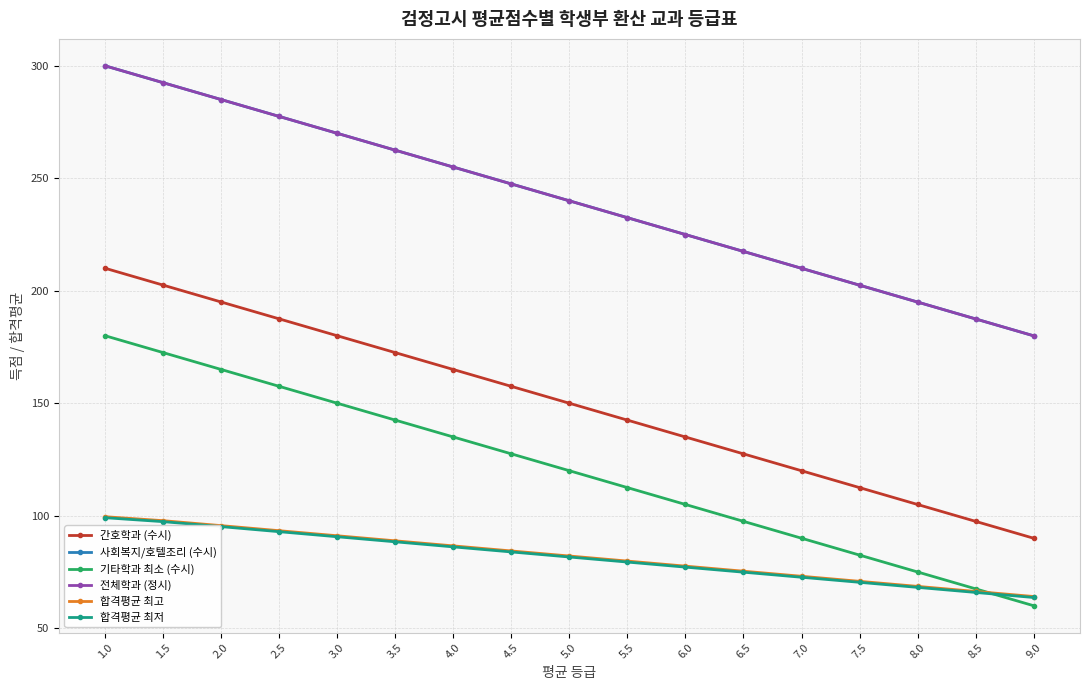

Reading left to right, what are all the values shown in this chart?

간호학과 (수시): 1.0=210.0	1.5=202.5	2.0=195.0	2.5=187.5	3.0=180.0	3.5=172.5	4.0=165.0	4.5=157.5	5.0=150.0	5.5=142.5	6.0=135.0	6.5=127.5	7.0=120.0	7.5=112.5	8.0=105.0	8.5=97.5	9.0=90.0
사회복지/호텔조리 (수시): 1.0=300.0	1.5=292.5	2.0=285.0	2.5=277.5	3.0=270.0	3.5=262.5	4.0=255.0	4.5=247.5	5.0=240.0	5.5=232.5	6.0=225.0	6.5=217.5	7.0=210.0	7.5=202.5	8.0=195.0	8.5=187.5	9.0=180.0
기타학과 최소 (수시): 1.0=180.0	1.5=172.5	2.0=165.0	2.5=157.5	3.0=150.0	3.5=142.5	4.0=135.0	4.5=127.5	5.0=120.0	5.5=112.5	6.0=105.0	6.5=97.5	7.0=90.0	7.5=82.5	8.0=75.0	8.5=67.5	9.0=60.0
전체학과 (정시): 1.0=300.0	1.5=292.5	2.0=285.0	2.5=277.5	3.0=270.0	3.5=262.5	4.0=255.0	4.5=247.5	5.0=240.0	5.5=232.5	6.0=225.0	6.5=217.5	7.0=210.0	7.5=202.5	8.0=195.0	8.5=187.5	9.0=180.0
합격평균 최고: 1.0=99.6	1.5=97.8	2.0=95.6	2.5=93.3	3.0=91.1	3.5=88.8	4.0=86.6	4.5=84.3	5.0=82.1	5.5=79.8	6.0=77.6	6.5=75.3	7.0=73.1	7.5=70.8	8.0=68.6	8.5=66.3	9.0=64.1
합격평균 최저: 1.0=99.1	1.5=97.4	2.0=95.2	2.5=92.9	3.0=90.7	3.5=88.4	4.0=86.2	4.5=83.9	5.0=81.7	5.5=79.4	6.0=77.2	6.5=74.9	7.0=72.7	7.5=70.4	8.0=68.2	8.5=65.9	9.0=63.6